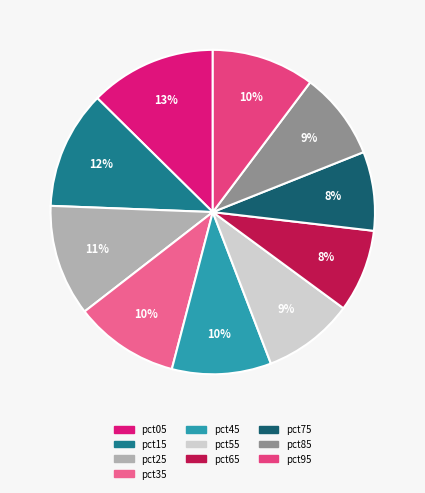

Is it true that pct75 is 8% of the pie?

True